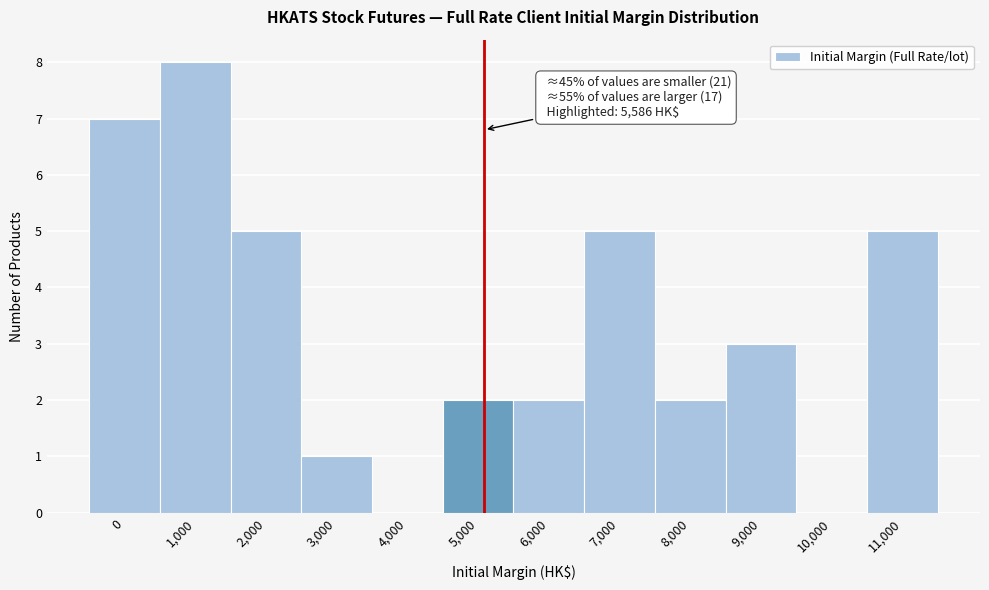

Reading left to right, what are all the values shown in this chart?

0=7	1,000=8	2,000=5	3,000=1	4,000=0	5,000=2	6,000=2	7,000=5	8,000=2	9,000=3	10,000=0	11,000=5